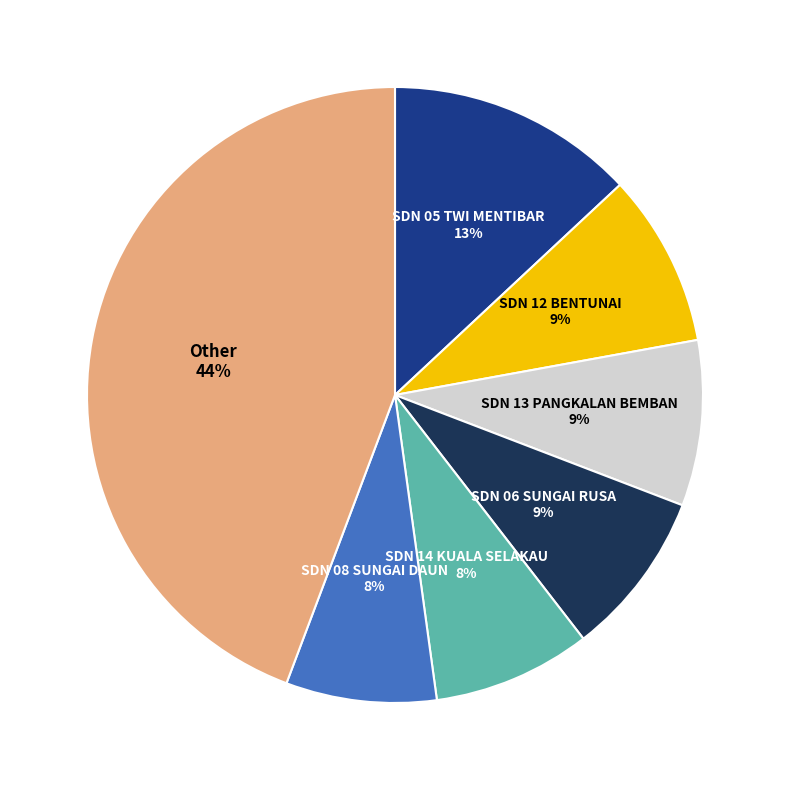

Does any single category account for the majority?

No